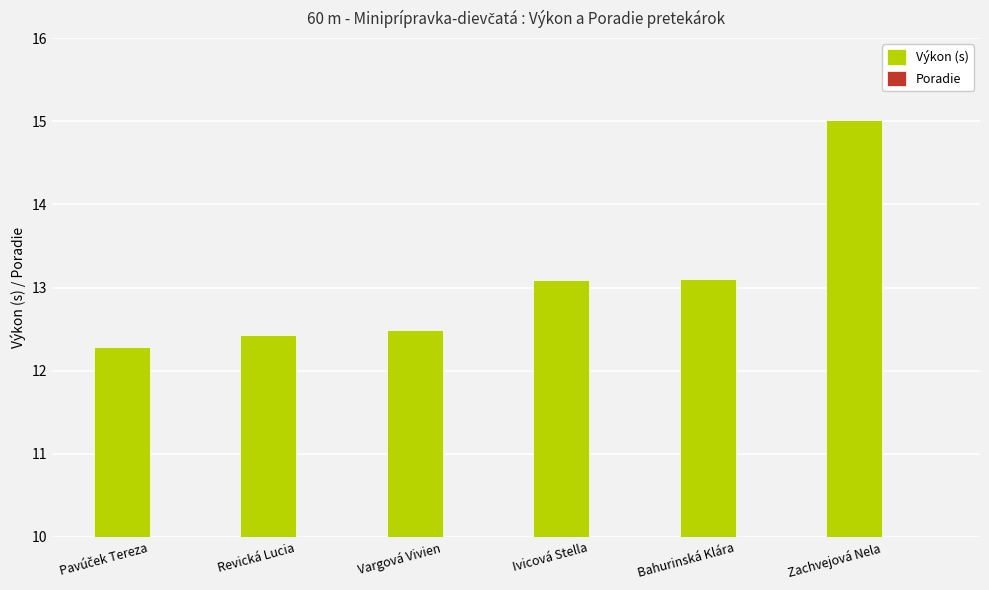

Reading left to right, extract all data points from this chart.

Výkon (s): 12.3	12.4	12.5	13.1	13.1	15.0
Poradie: 1.0	2.0	3.0	4.0	5.0	6.0